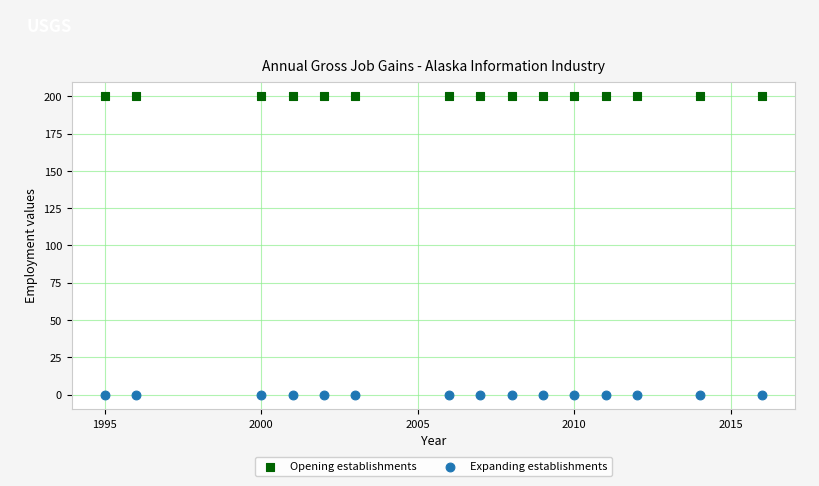

Which series contains the lowest Y value?

Expanding establishments